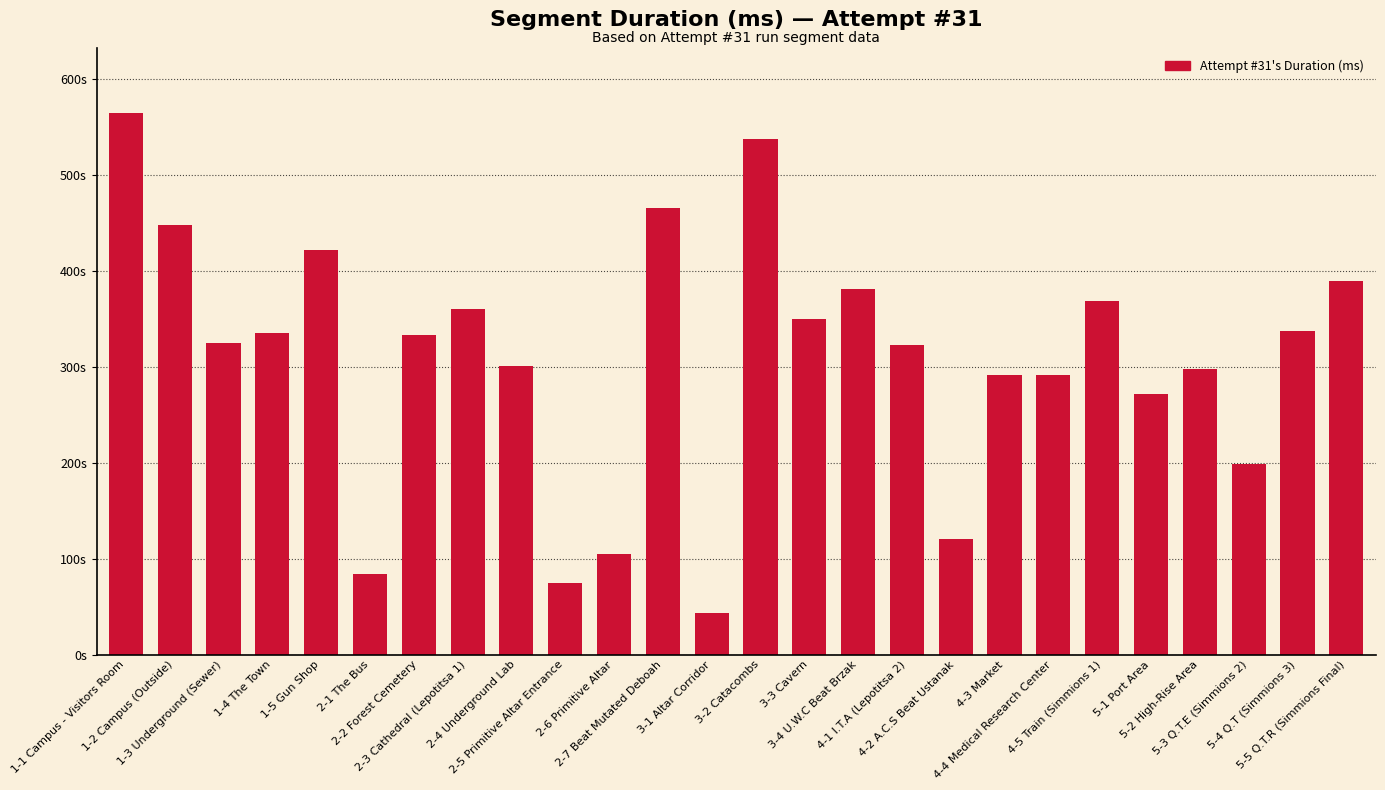

What is the minimum value shown in the chart?

43105